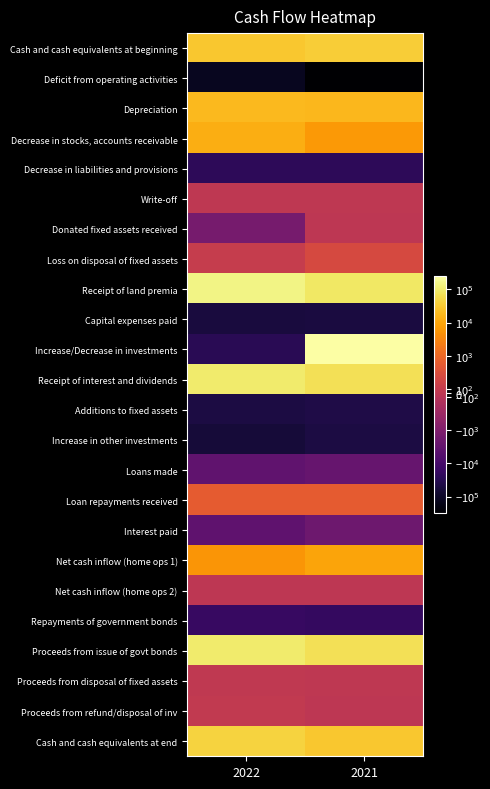

Which has a higher value, 2022 or 2021?

2021